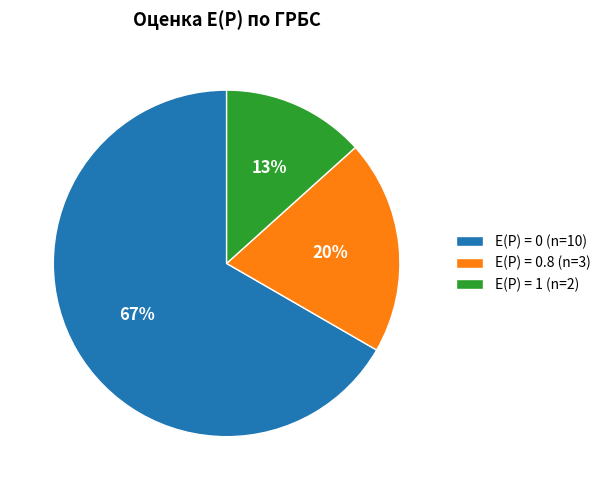

The E(P) = 1 (n=2) slice represents 13% of the pie. True or false?

True